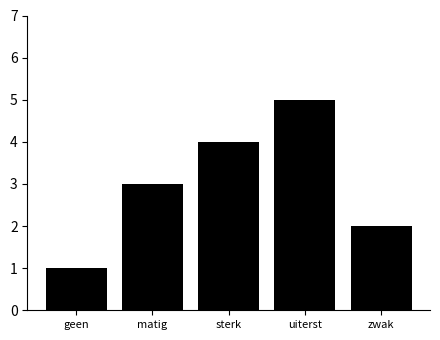

Approximately how many times larger is the value at sterk compared to matig?

1.3